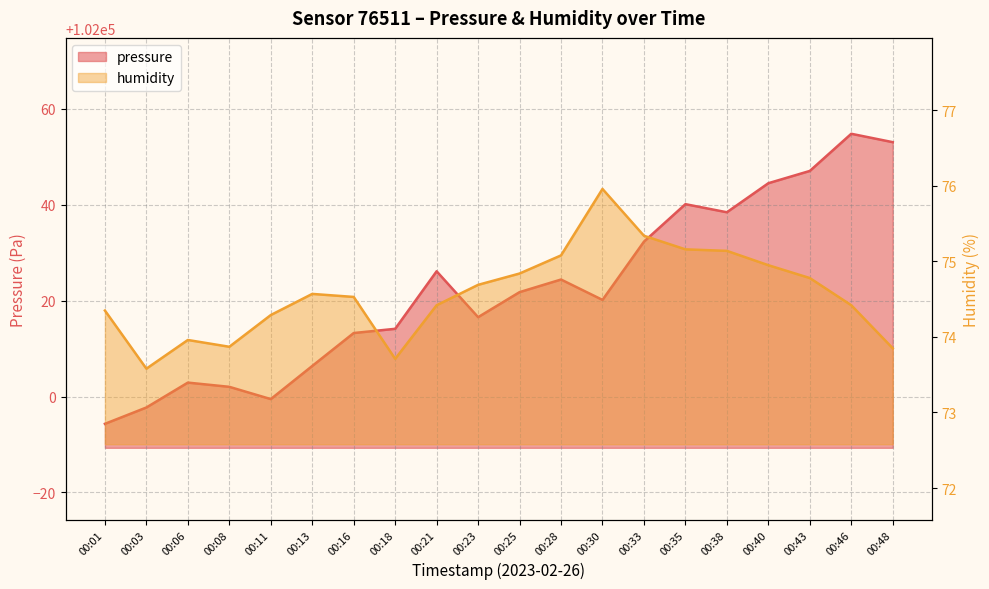

What is the value of the humidity point at the 10th from the left?

74.7